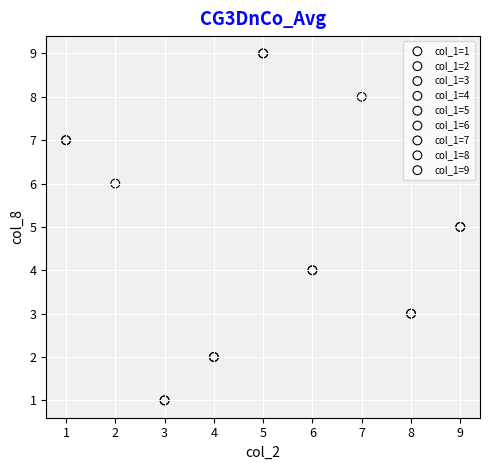

What are all the series names shown in the legend?

col_1=1, col_1=2, col_1=3, col_1=4, col_1=5, col_1=6, col_1=7, col_1=8, col_1=9